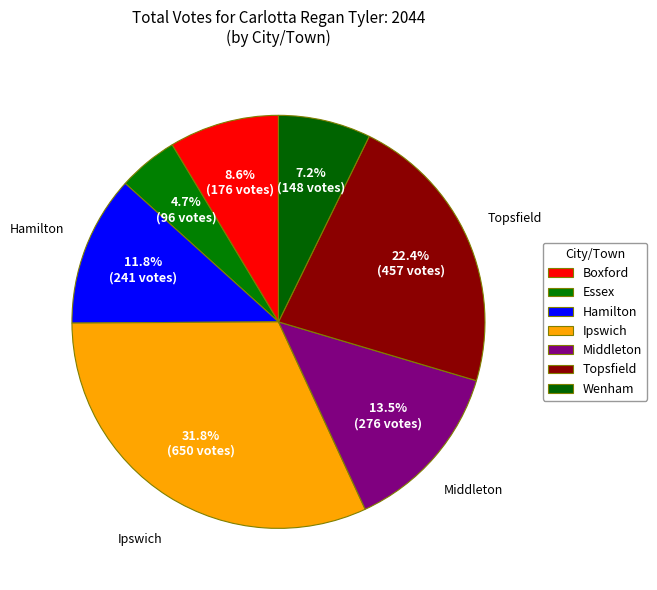

Is there any slice that represents more than half of the pie?

No